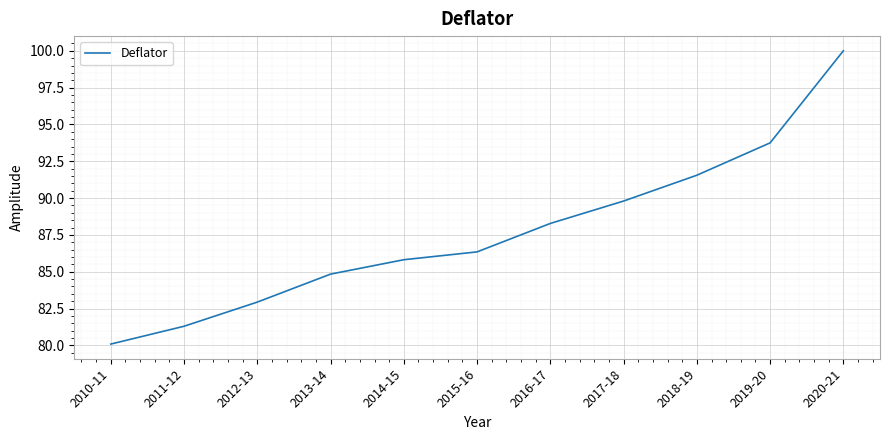

Reading left to right, transcribe all the data shown in this chart.

2010-11=80.1	2011-12=81.3	2012-13=82.9	2013-14=84.8	2014-15=85.8	2015-16=86.3	2016-17=88.3	2017-18=89.8	2018-19=91.6	2019-20=93.7	2020-21=100.0